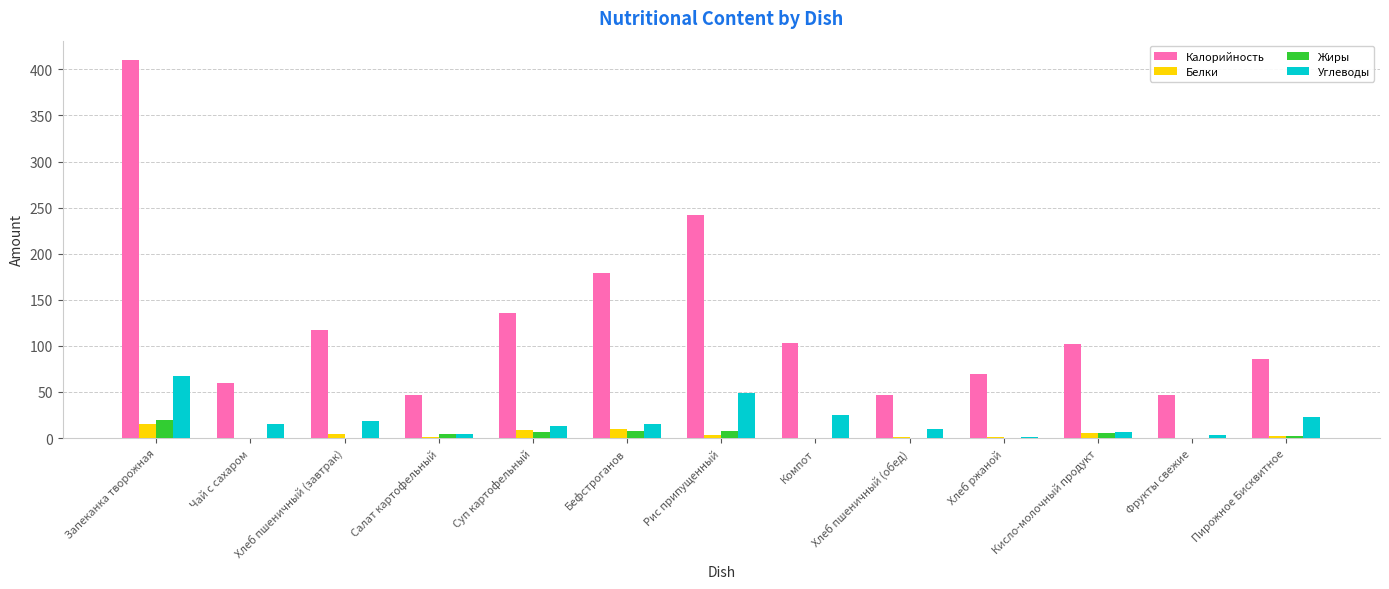

Does the chart contain stacked bars?

No